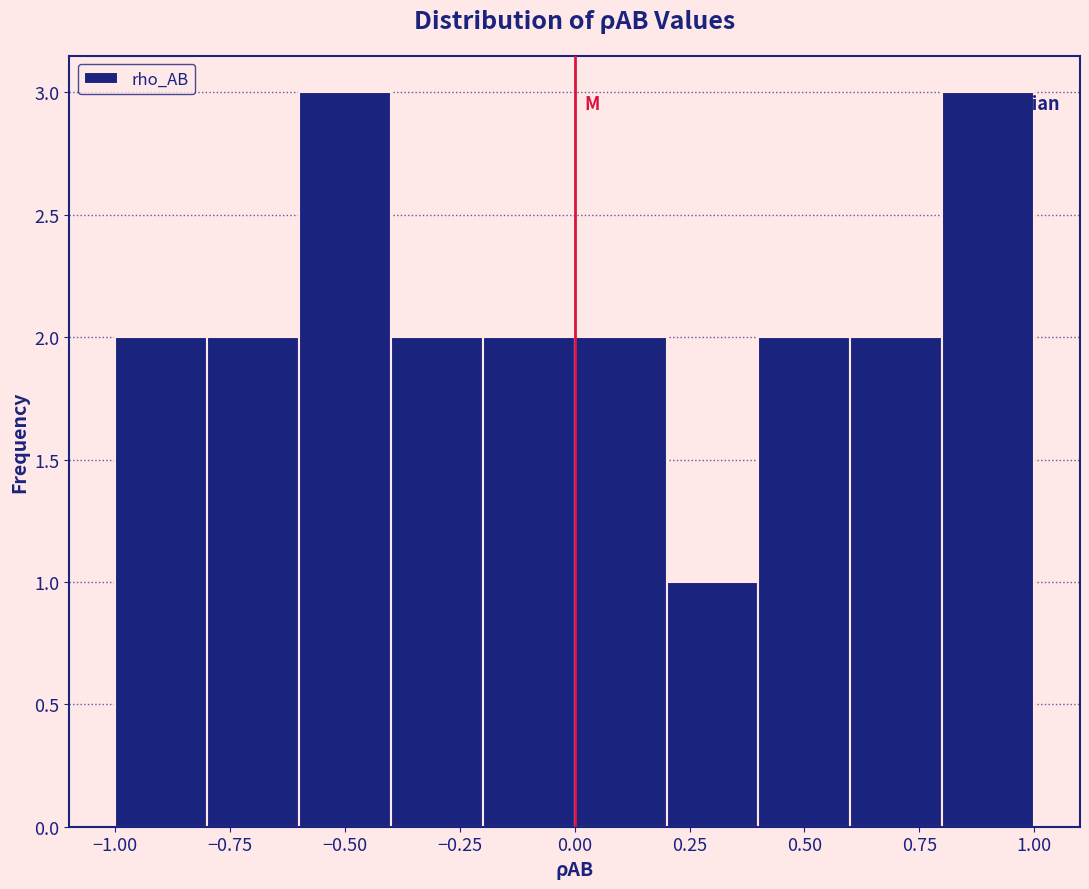

What is the height of the bar covering -0.6 to -0.4 on the x-axis? The values are not printed on the chart, so give them approximately, as read against the axis.

3